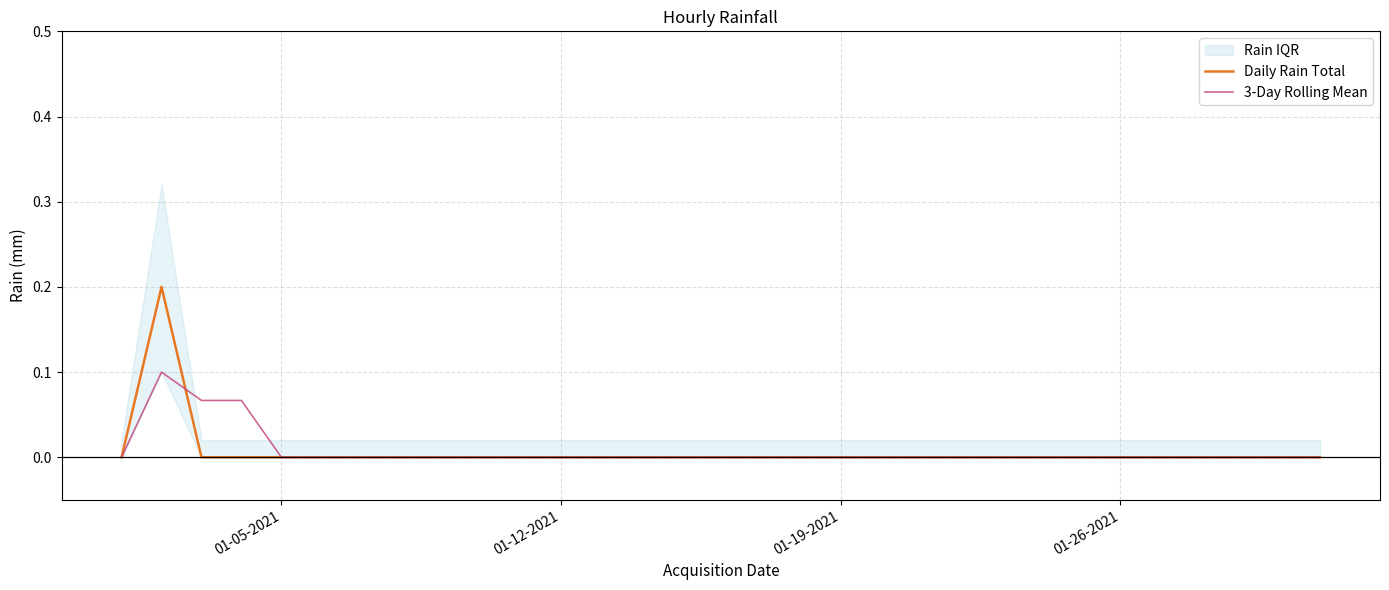

Reading left to right, what are all the values shown in this chart?

Daily Rain Total: 0.0	0.2	0.0	0.0	0.0	0.0	0.0	0.0	0.0	0.0	0.0	0.0	0.0	0.0	0.0	0.0	0.0	0.0	0.0	0.0	0.0	0.0	0.0	0.0	0.0	0.0	0.0	0.0	0.0	0.0	0.0
3-Day Rolling Mean: 0.0	0.1	0.1	0.1	0.0	0.0	0.0	0.0	0.0	0.0	0.0	0.0	0.0	0.0	0.0	0.0	0.0	0.0	0.0	0.0	0.0	0.0	0.0	0.0	0.0	0.0	0.0	0.0	0.0	0.0	0.0